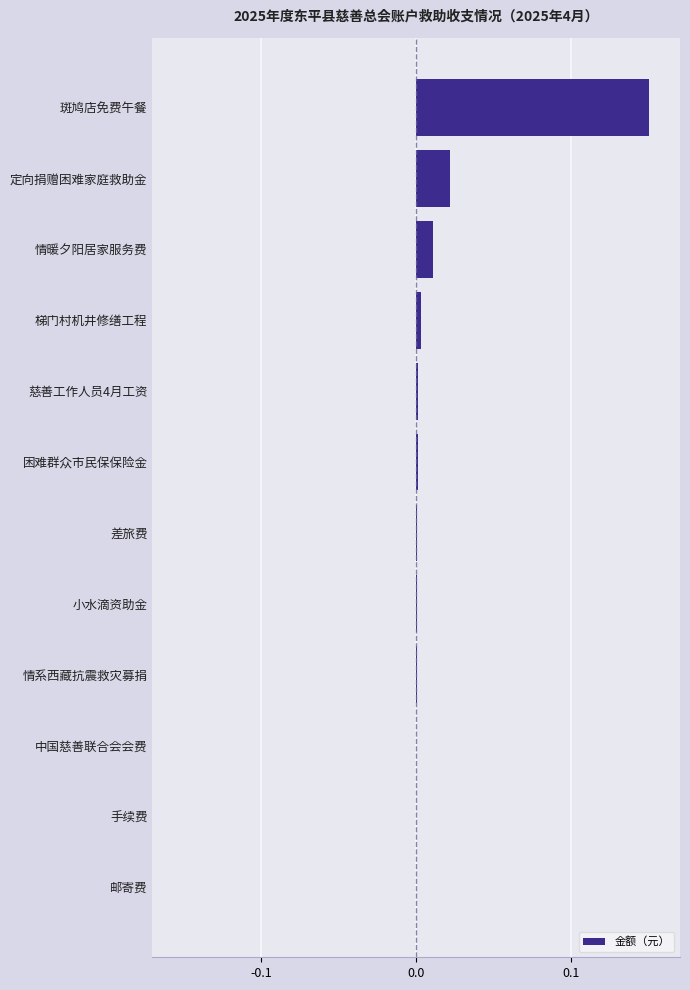

Which has a higher value, 差旅费 or 斑鸠店免费午餐?

斑鸠店免费午餐